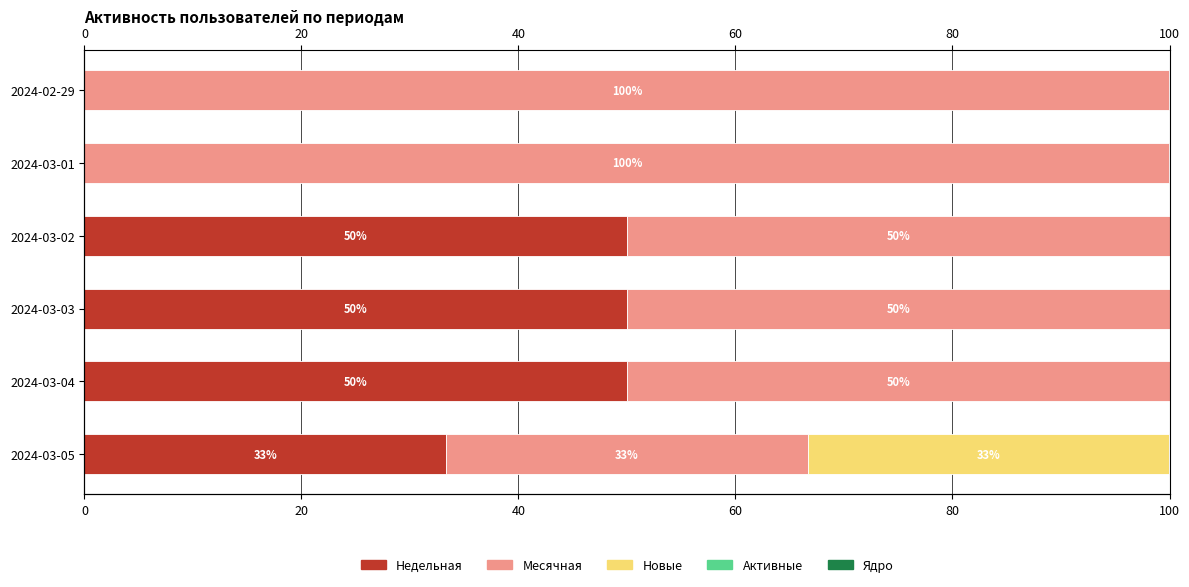

What is the difference between the maximum and minimum values in the Месячная series?

66.7